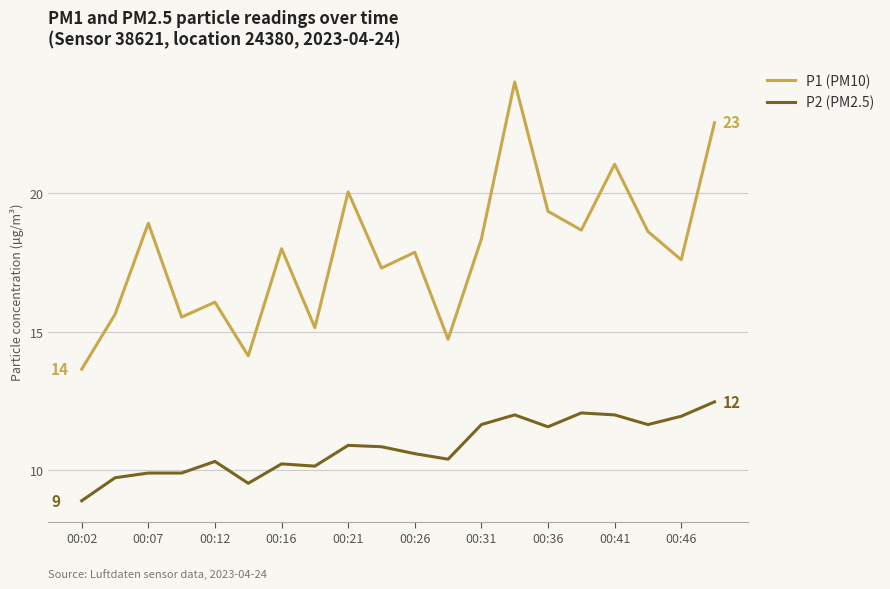

List the series in order of their peak value, lowest first.

P2 (PM2.5), P1 (PM10)